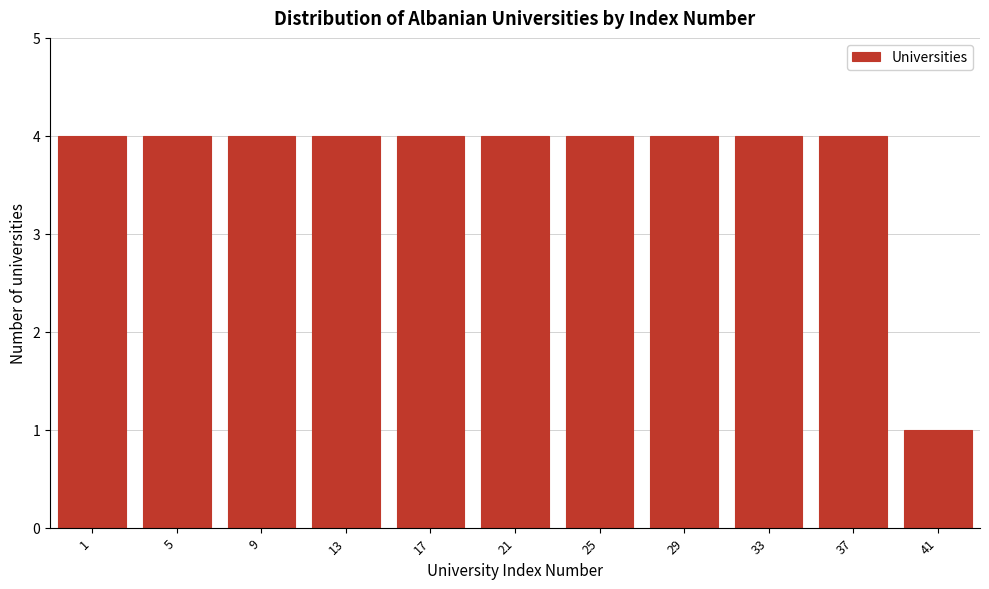

Reading right to left, extract all data points from this chart.

41=1	37=4	33=4	29=4	25=4	21=4	17=4	13=4	9=4	5=4	1=4